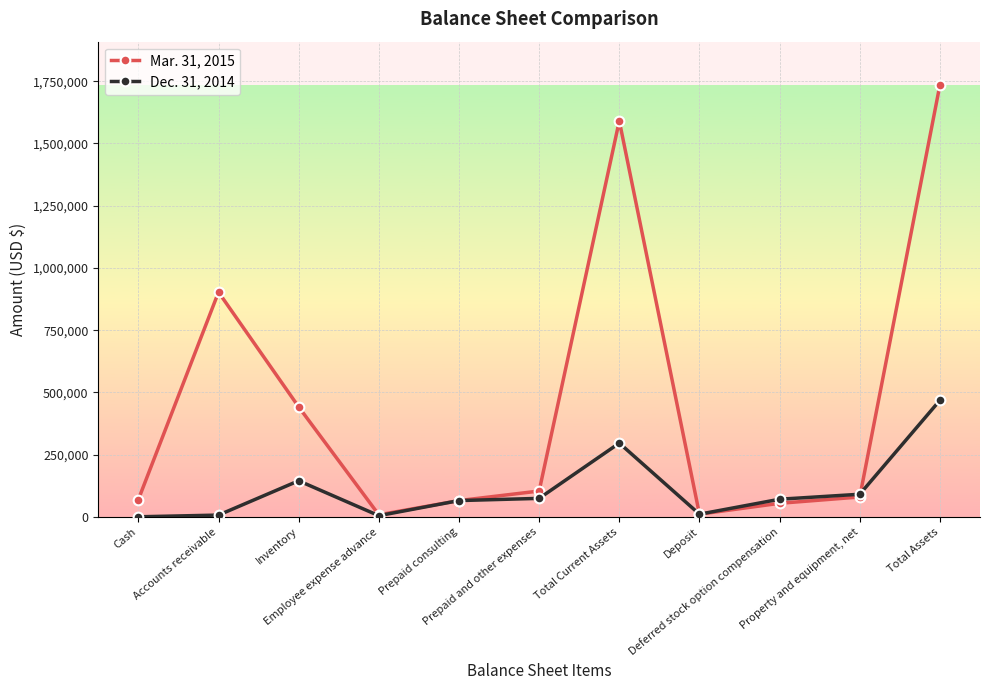

At which label is Mar. 31, 2015 closest to 871727?

Accounts receivable